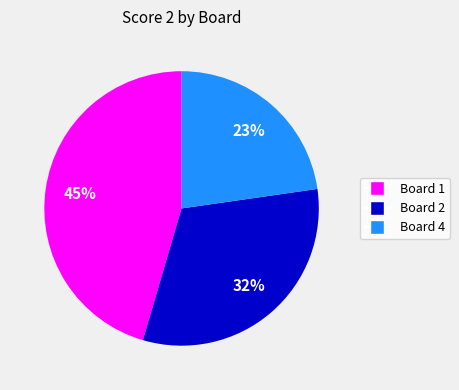

To the nearest percent, what is the average slice percentage?

33%